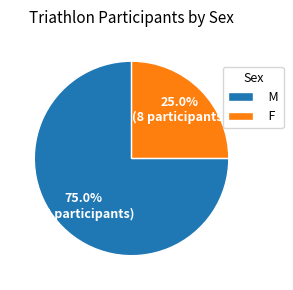

Approximately how many times larger is the value at F compared to M?

0.3